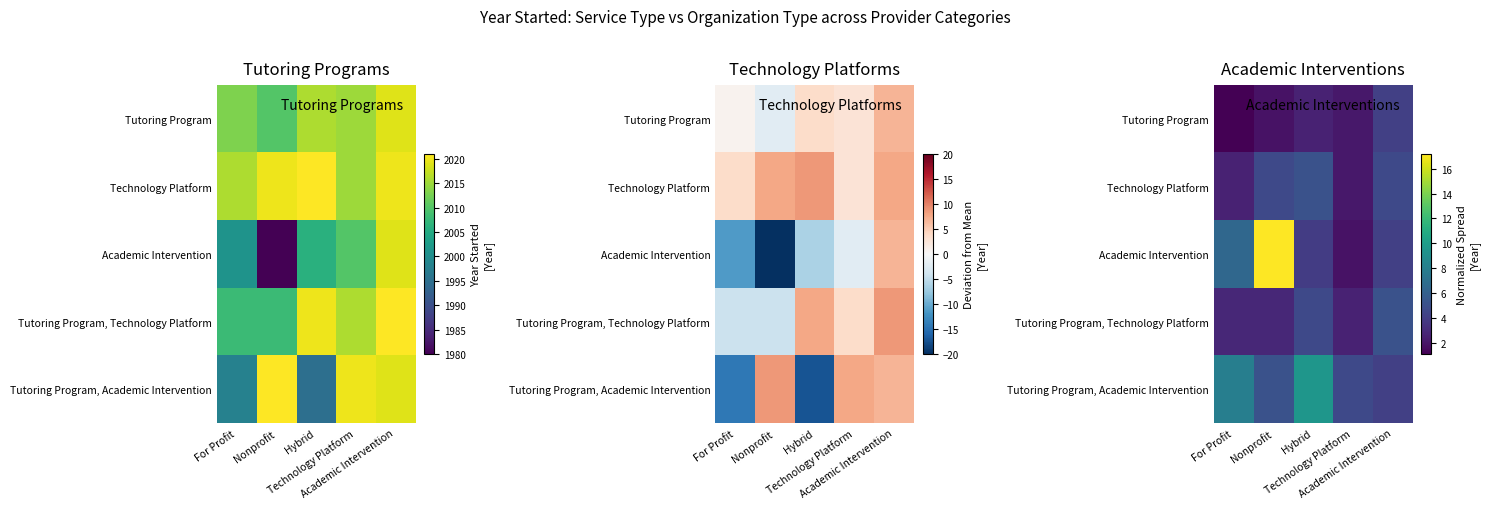

List the labels in order of Technology Platform value, smallest first.

Technology Platform, For Profit, Nonprofit, Academic Intervention, Hybrid